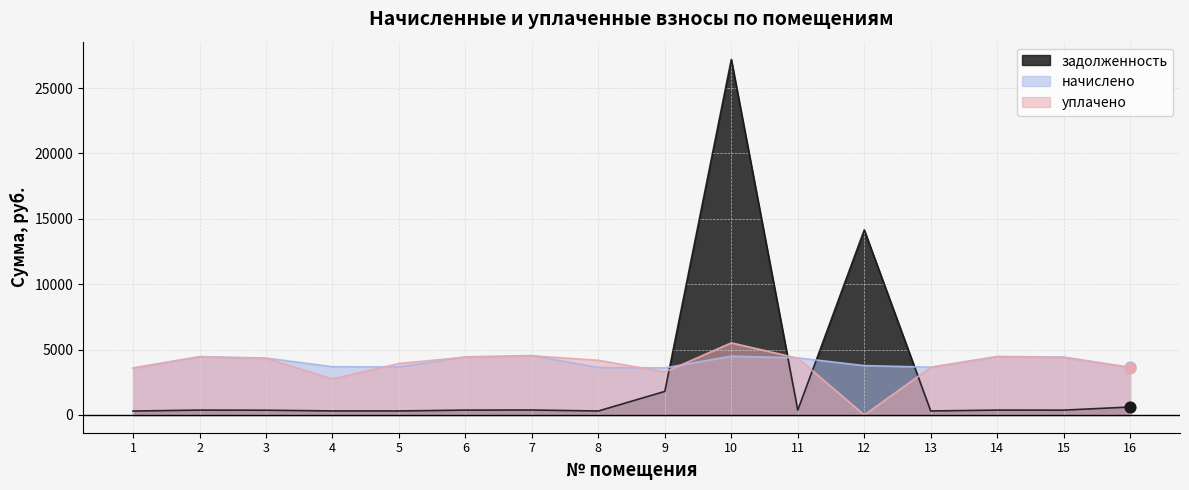

Which series reaches the minimum Y coordinate?

уплачено